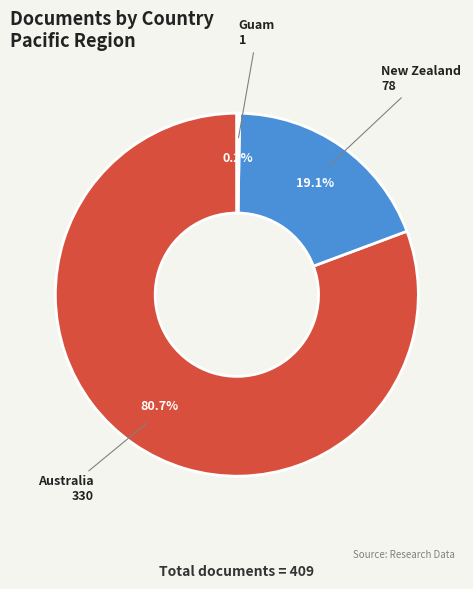

Is the sum of New Zealand and Australia greater than half?

Yes